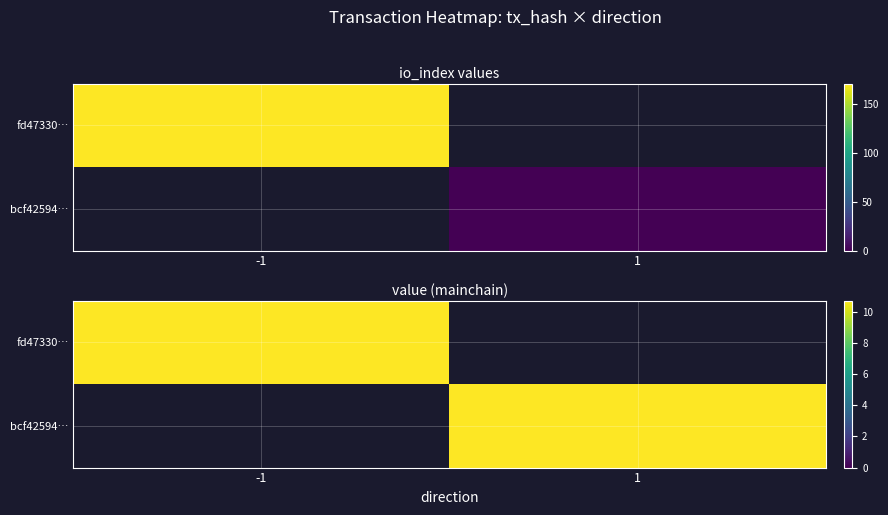

Between io_index and direction, which is larger?

io_index